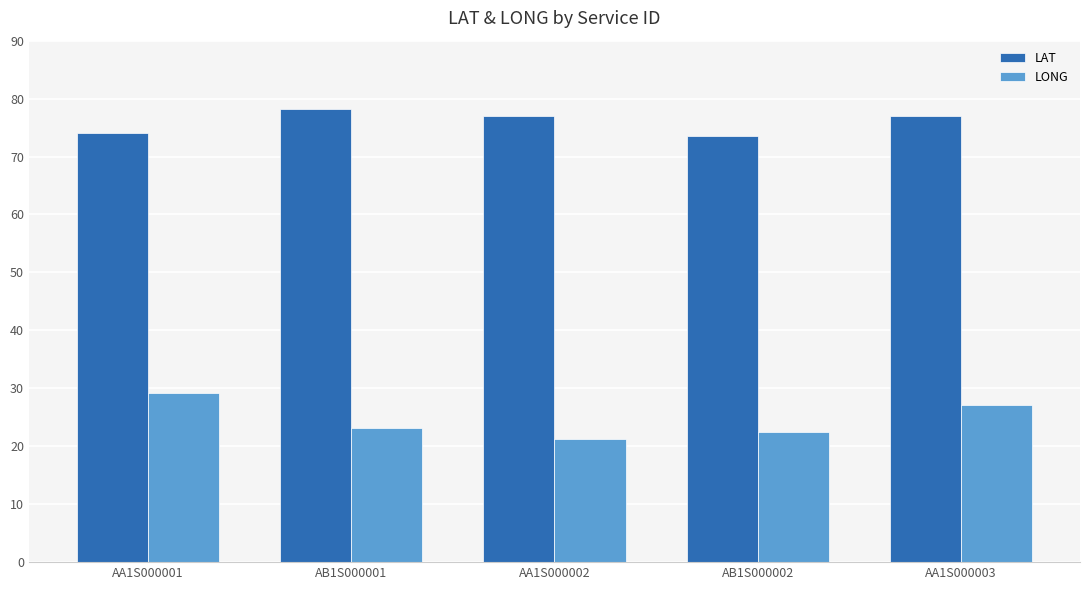

Are the bars grouped side by side (vs. stacked)?

Yes